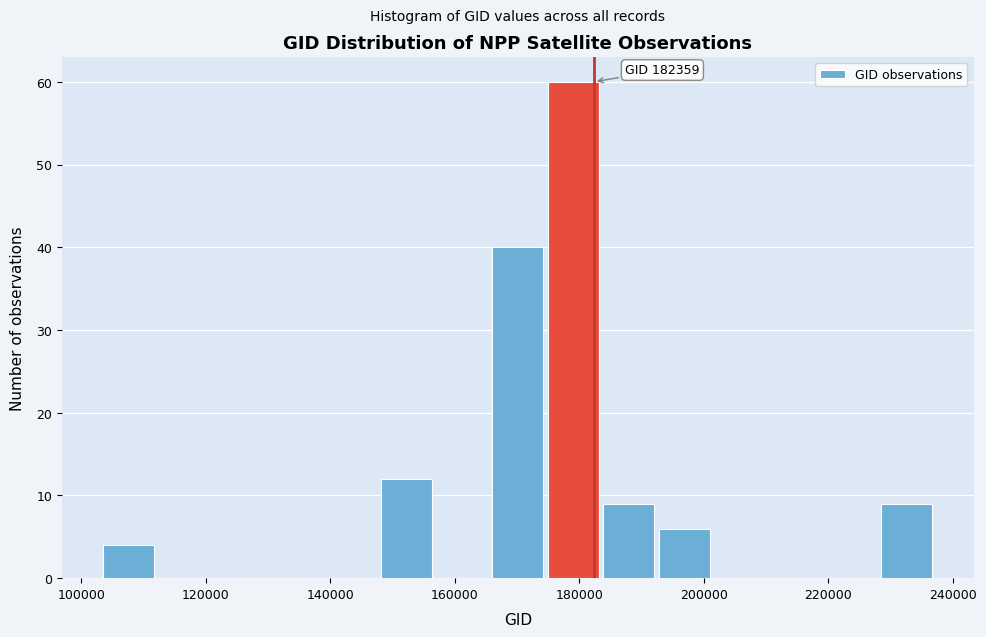

Which range on the x-axis has the tallest bar?

174000 to 184000